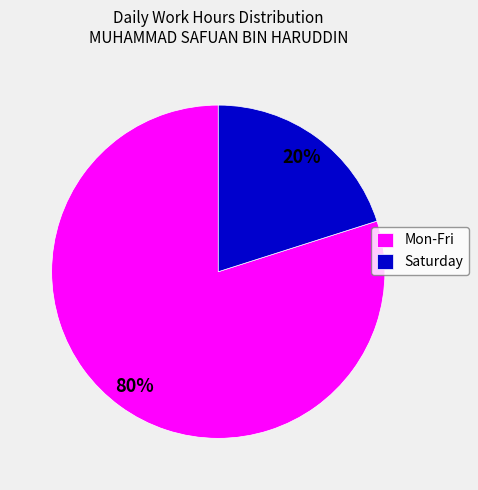

Between Mon-Fri and Saturday, which is larger?

Mon-Fri